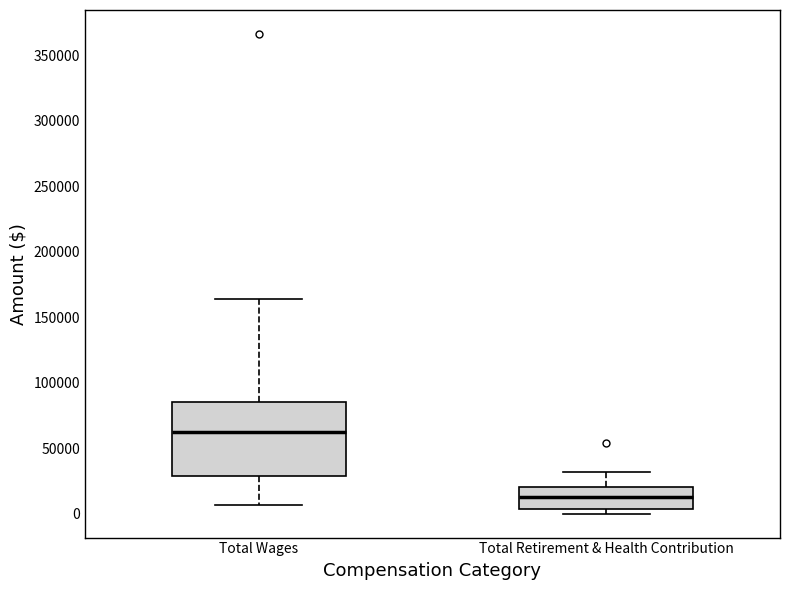

Where does the median line of the box for Total Retirement & Health Contribution sit on the y-axis? The values are not printed on the chart, so give them approximately, as read against the axis.

15000